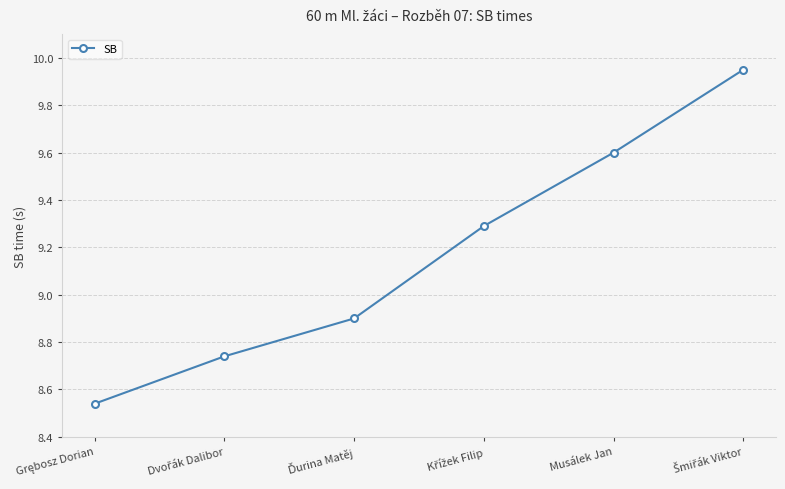

How many lines are shown in the chart?

1